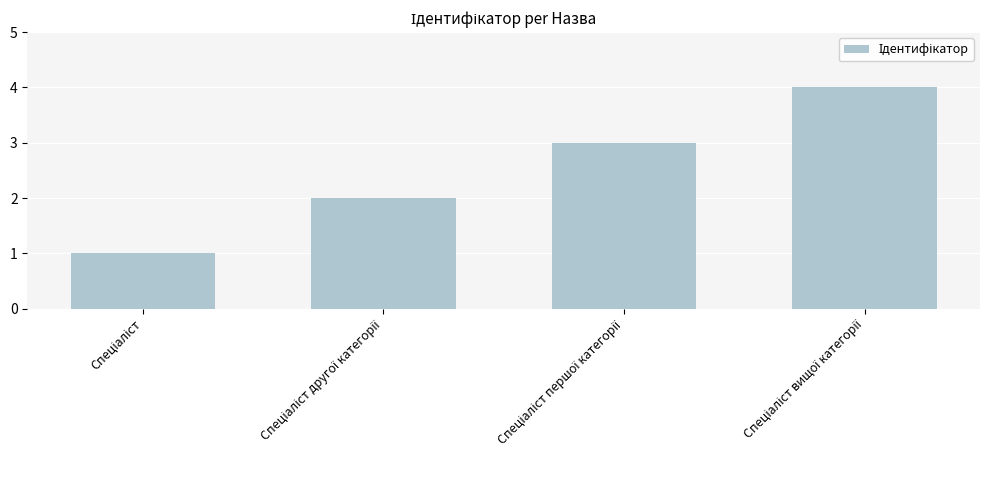

How many values are between 2 and 4?

3